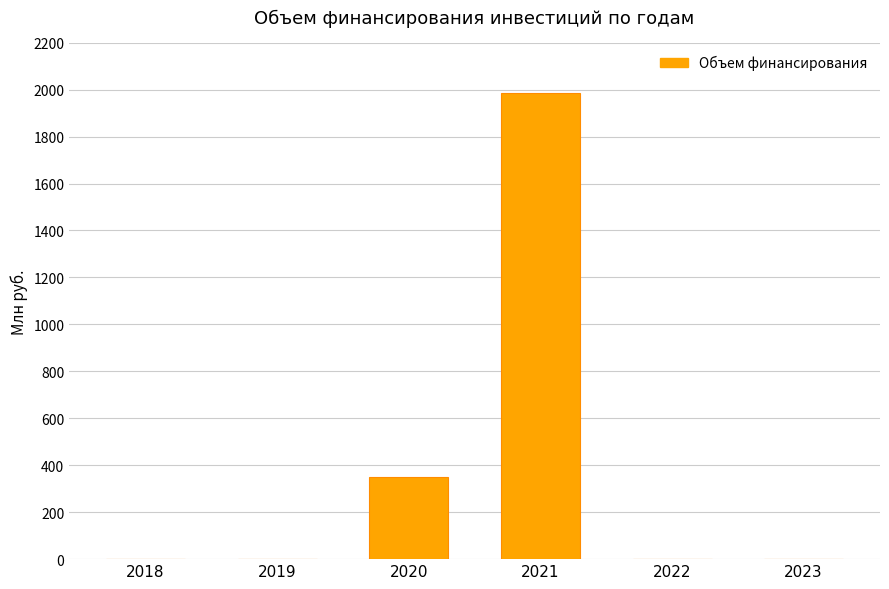

Where is the data nearest to the value 992?

2020